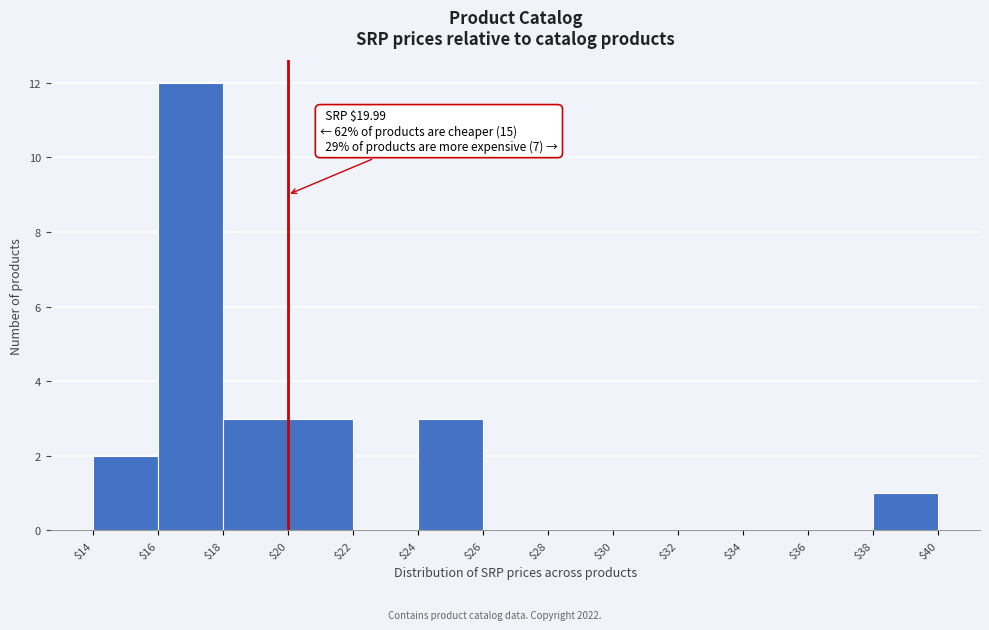

Which range on the x-axis has the tallest bar?

$16 to $18